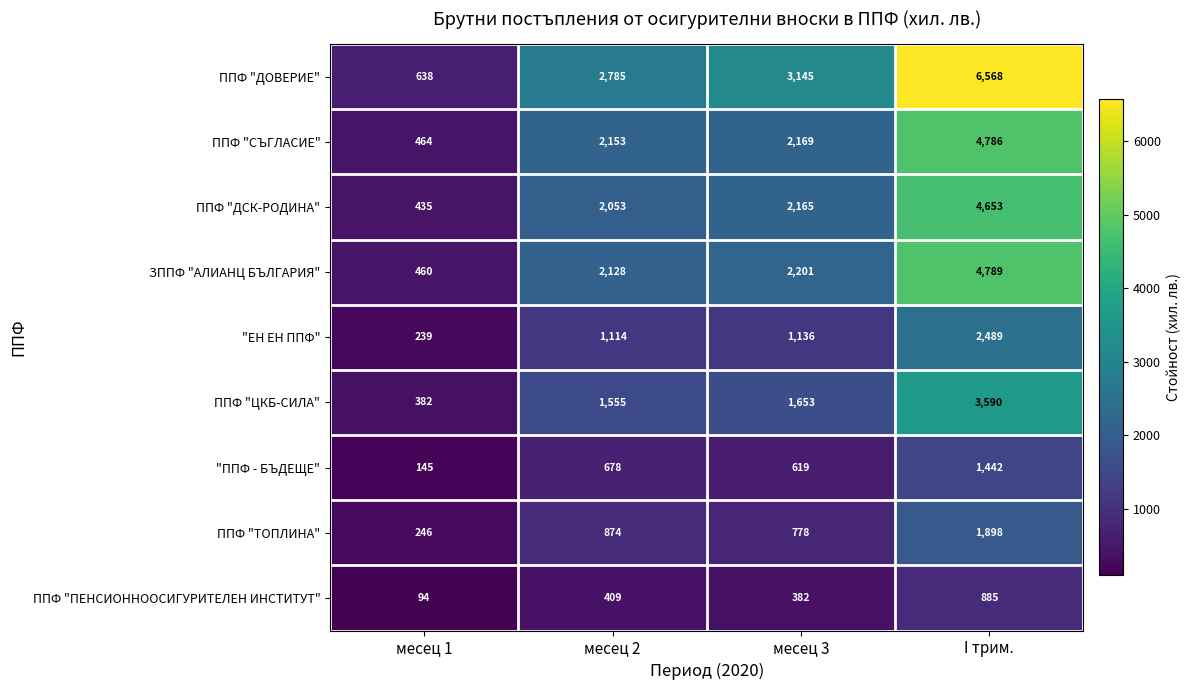

True or false: ППФ "СЪГЛАСИЕ" has a value of 464 at месец 1.

True